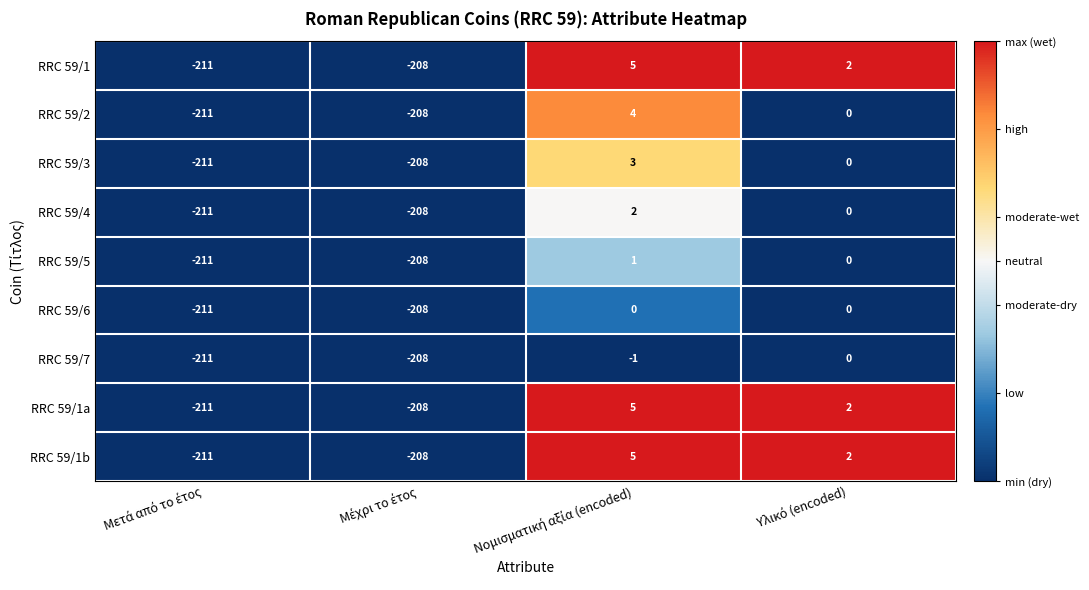

What is the difference between the second highest and second lowest values in the RRC 59/2 series?

208